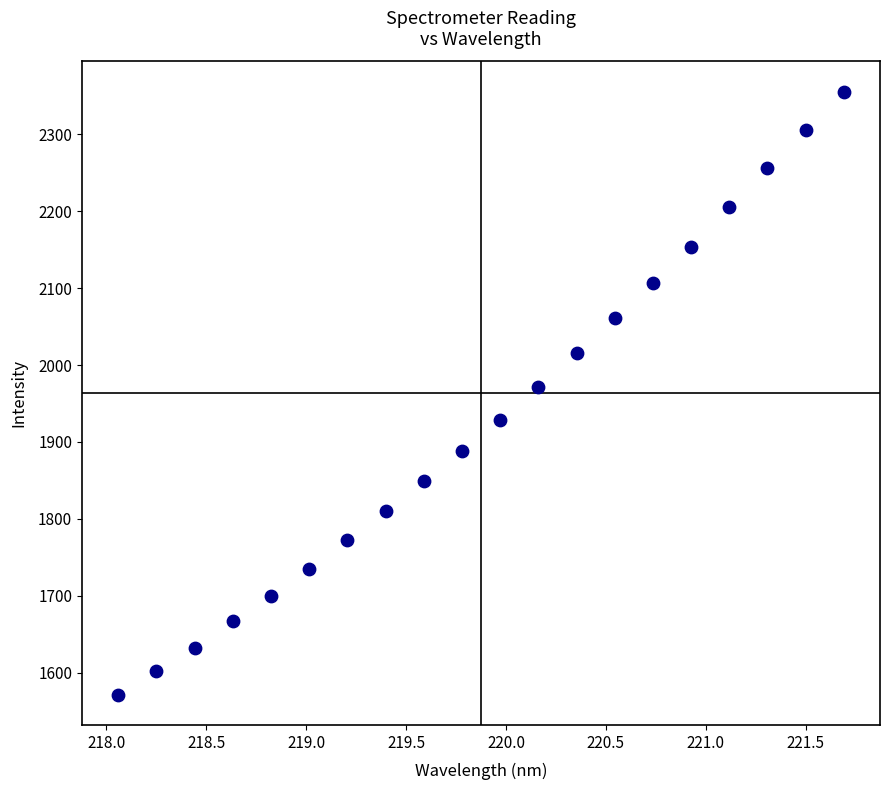

What Y value in the scatter plot is closest to 1963?

1971.9